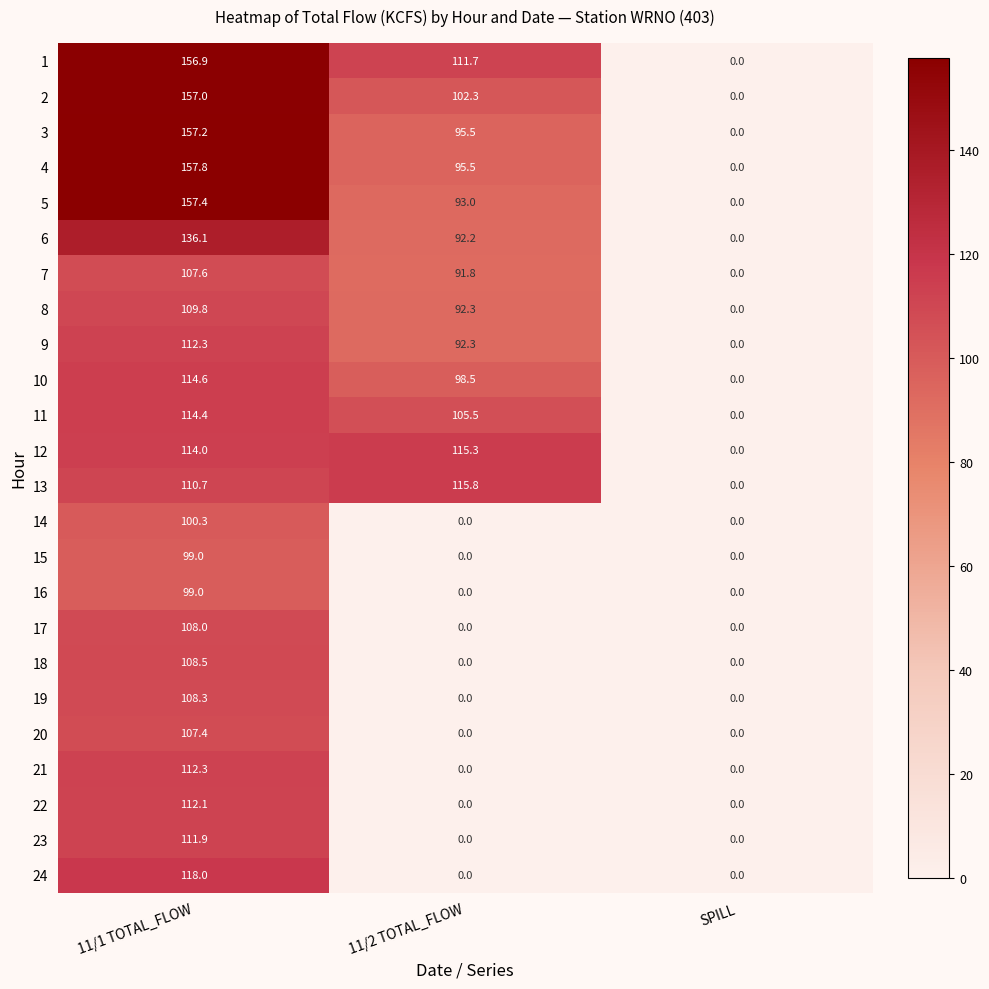

The value of 16 at SPILL is 32.0. True or false?

False